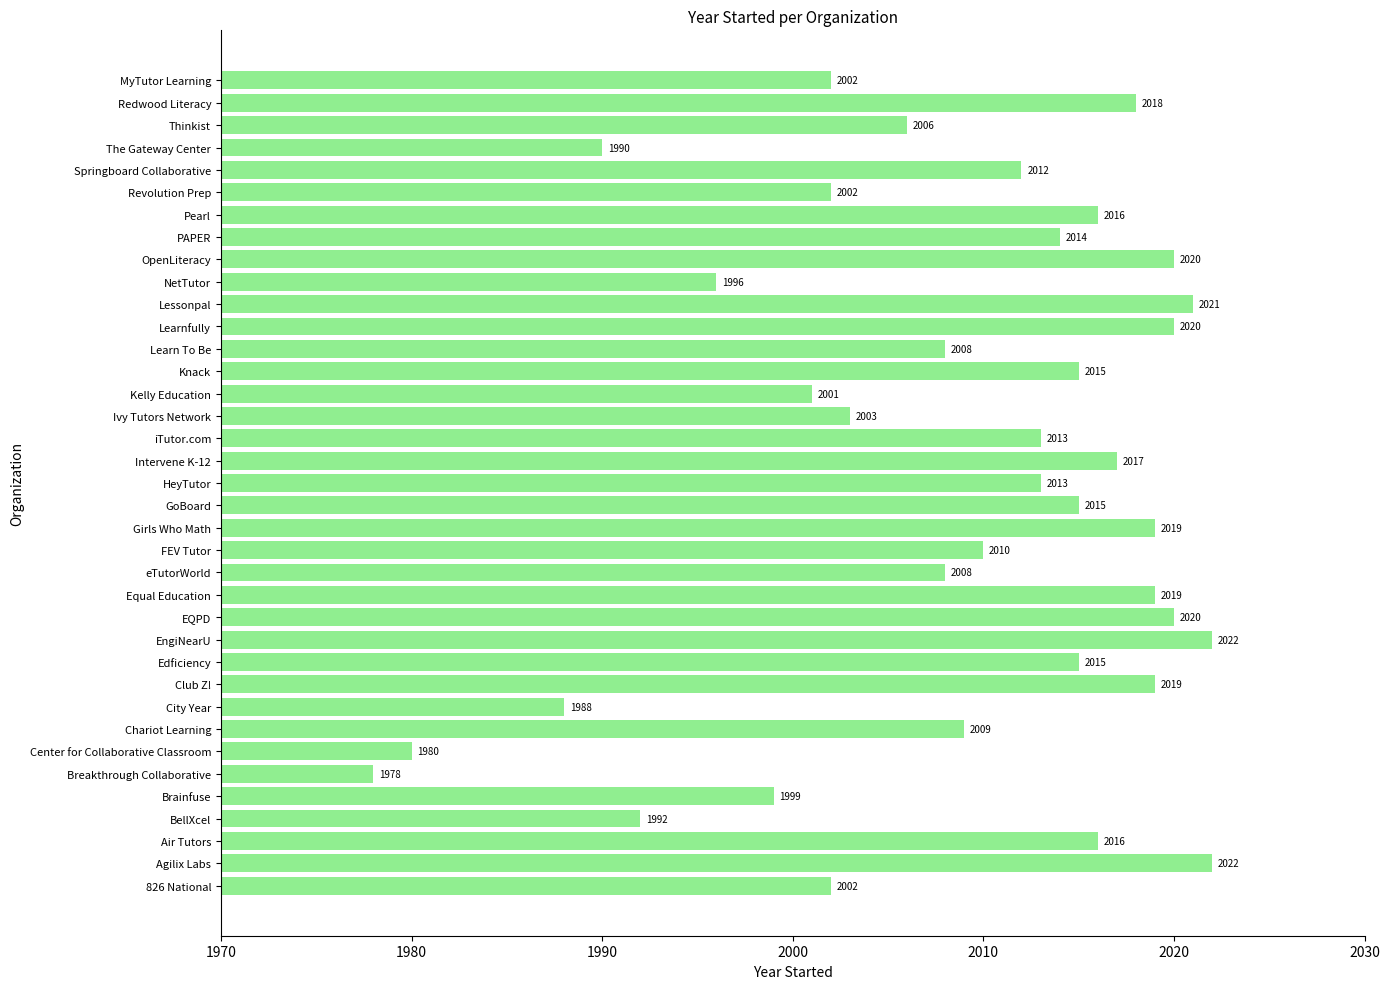

Is it true that the value at Intervene K-12 is 1398?

False